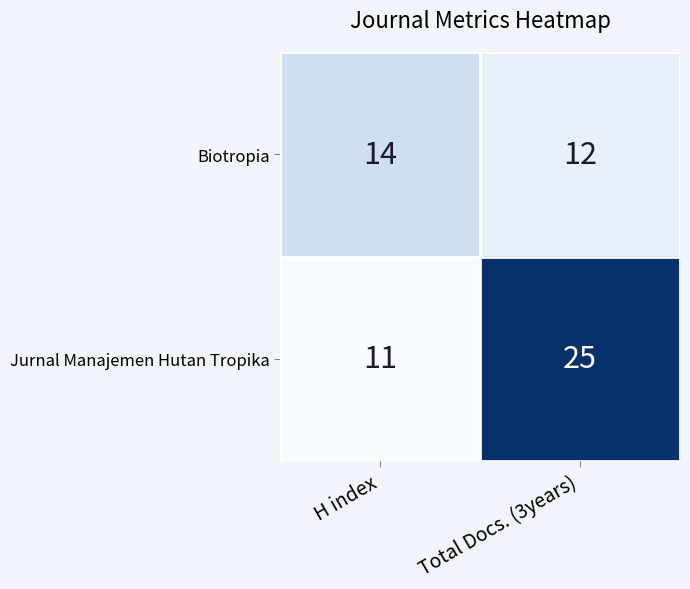

Rank the series by their maximum value, from highest to lowest.

Jurnal Manajemen Hutan Tropika, Biotropia